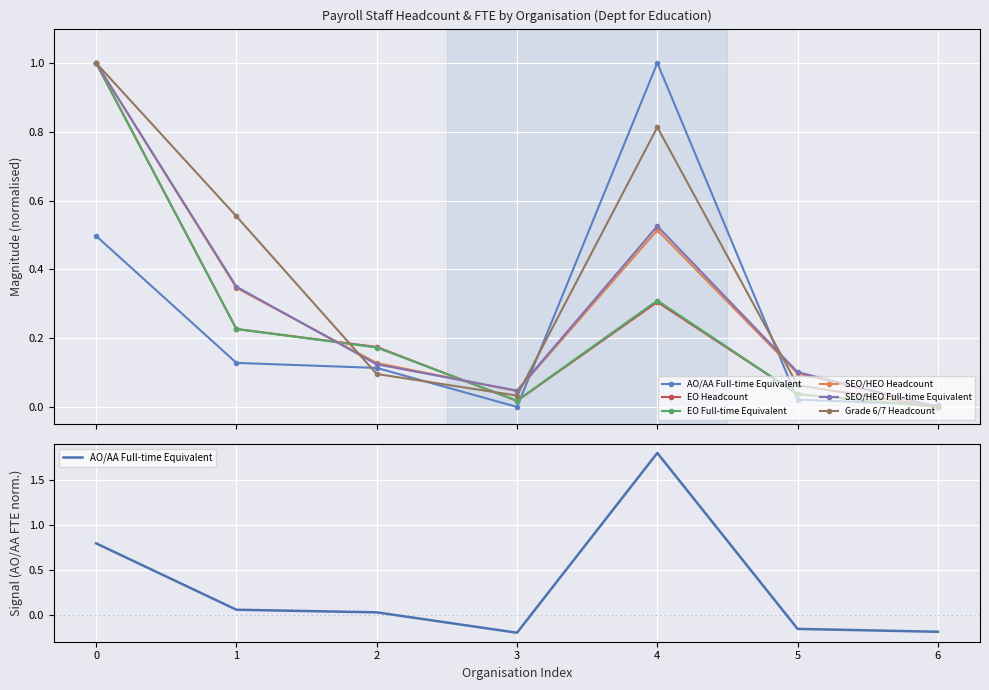

How many positive values does the SEO/HEO Headcount series have?

6